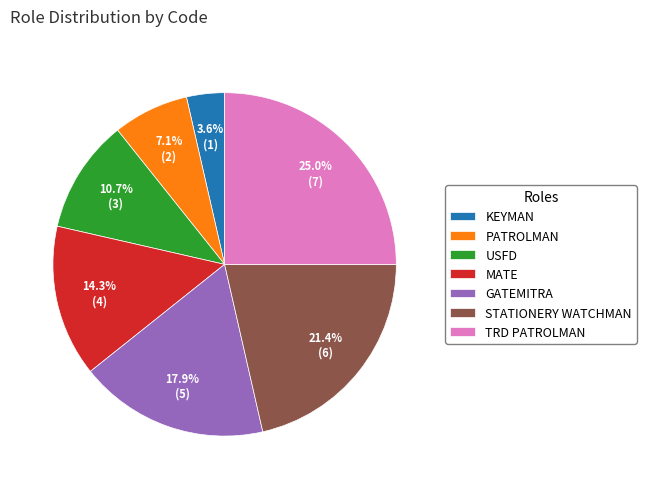

Is it true that STATIONERY WATCHMAN is 36% of the pie?

False